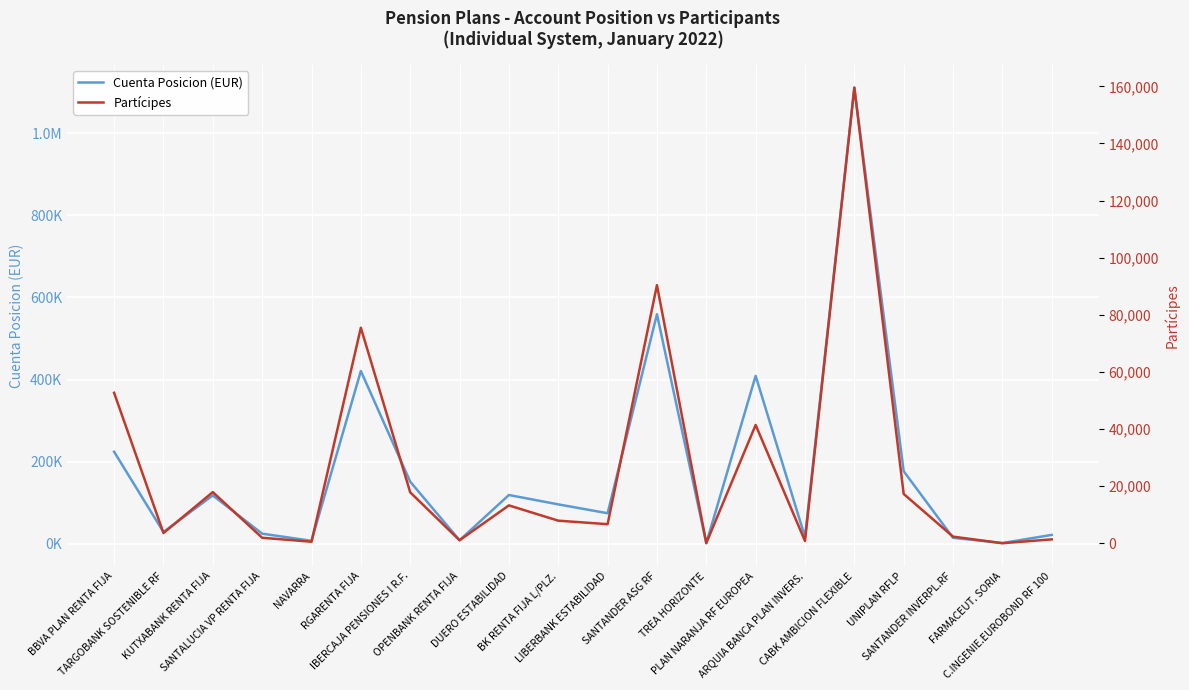

Which series has the widest spread of values?

Cuenta Posicion (EUR)